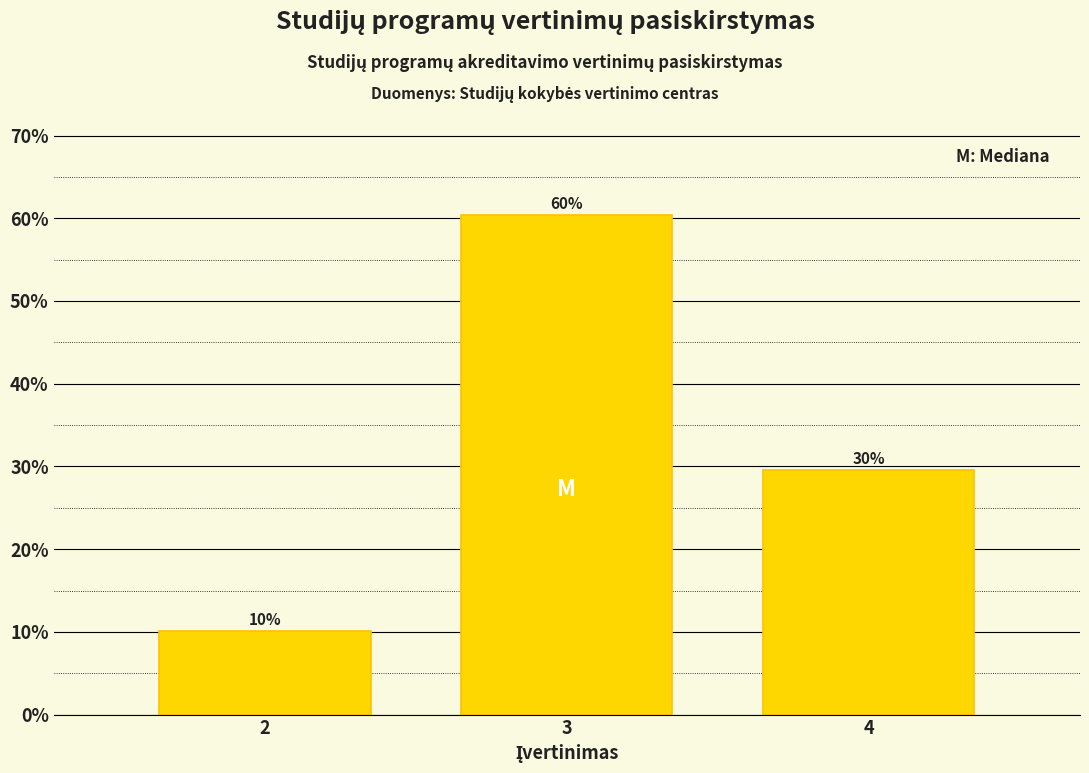

How many bars are there in total?

3